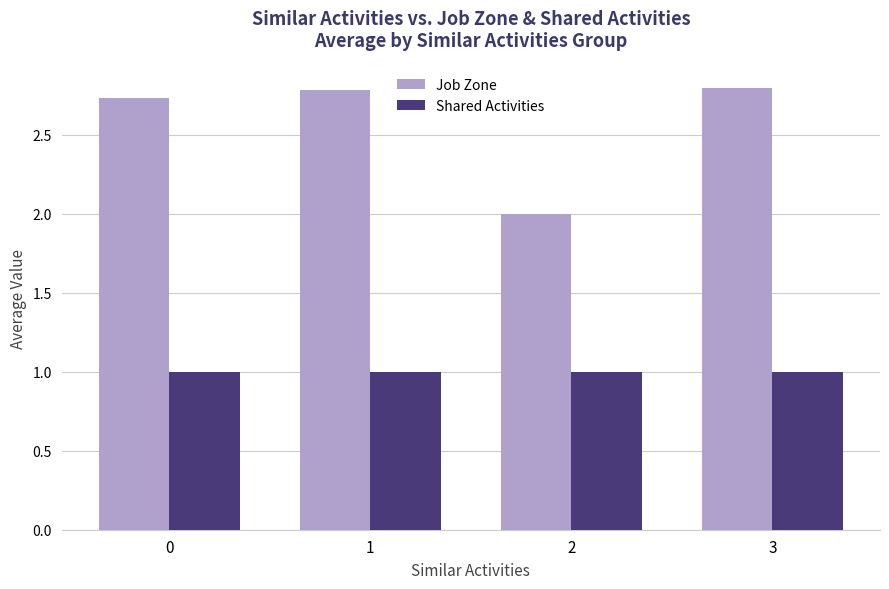

Read the Job Zone value at 1.

2.8